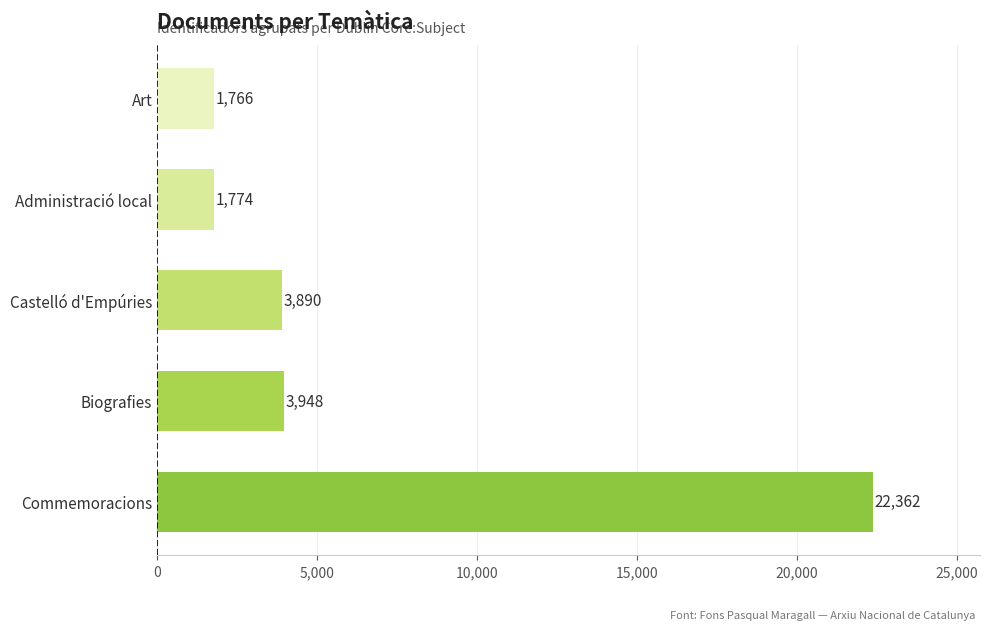

List the labels in order of value, smallest first.

Art, Administració local, Castelló d'Empúries, Biografies, Commemoracions